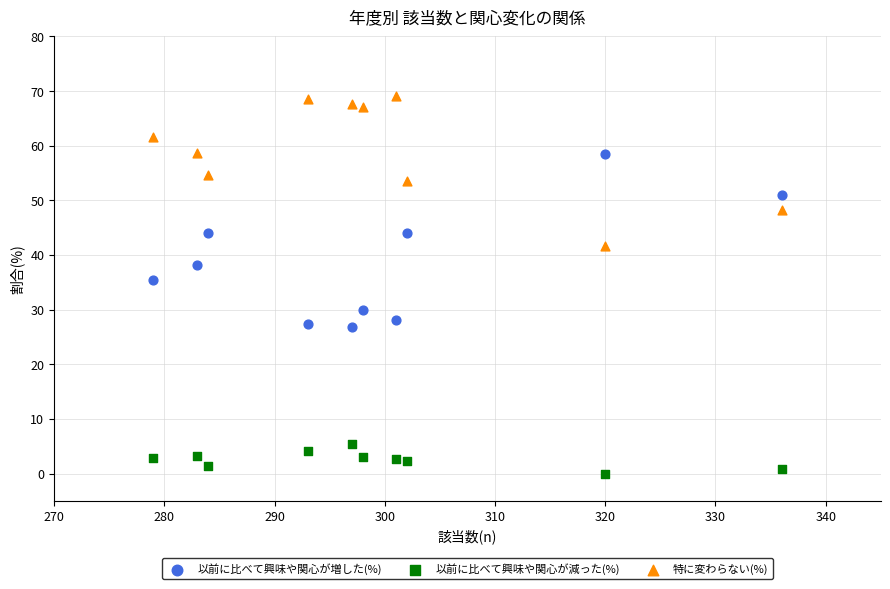

Across all data points, what is the range of X values (max minus min)?

57.0